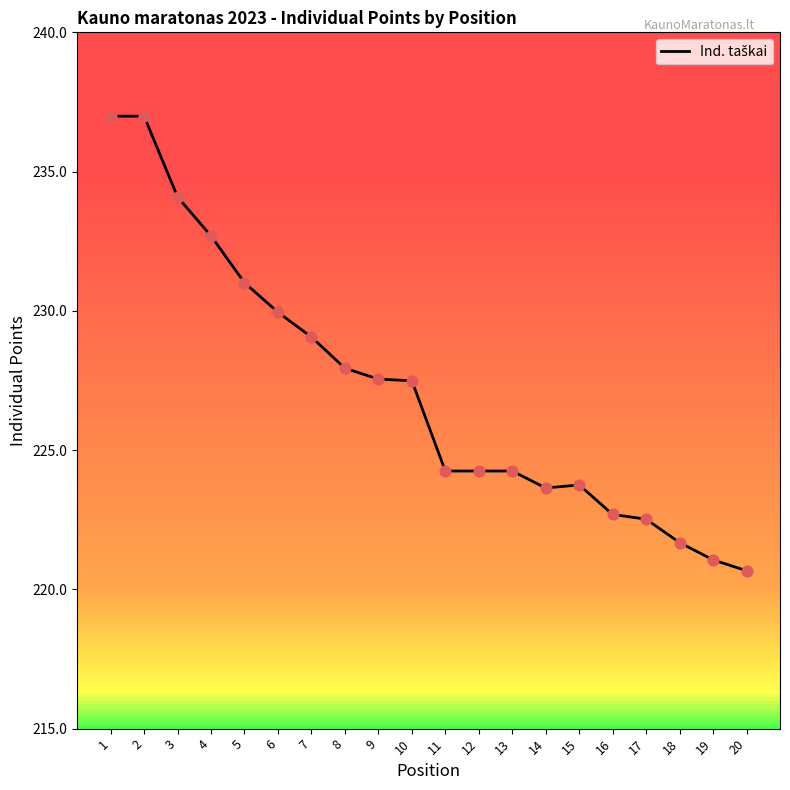

Approximately how many times larger is the value at 6 compared to 19?

1.0